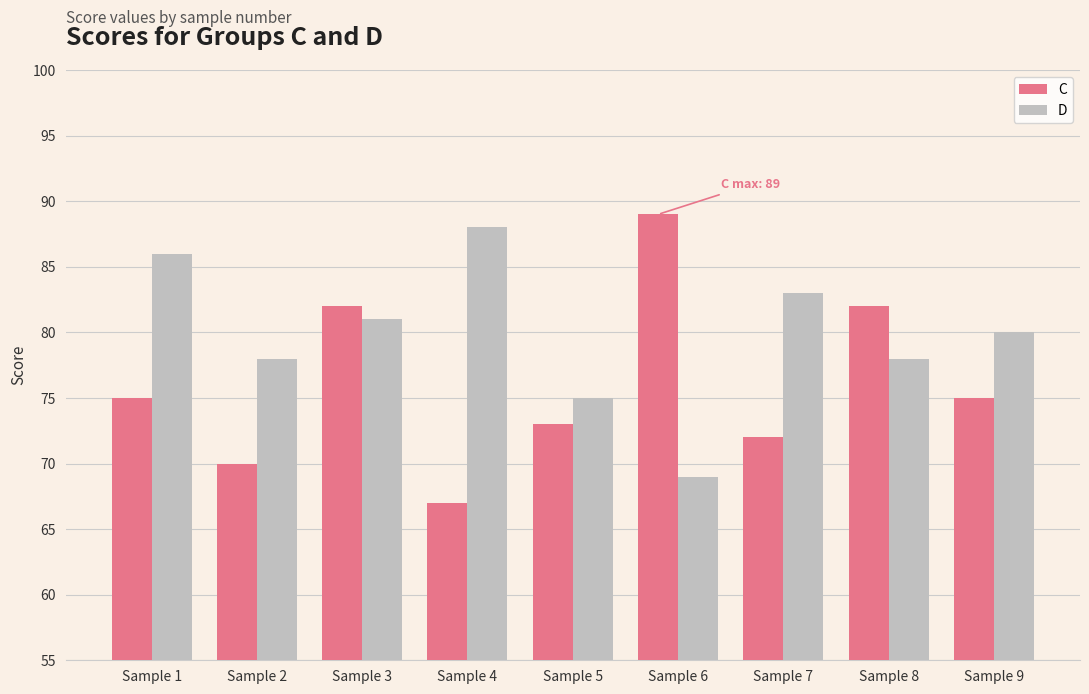

What is the sum of all C values?

685